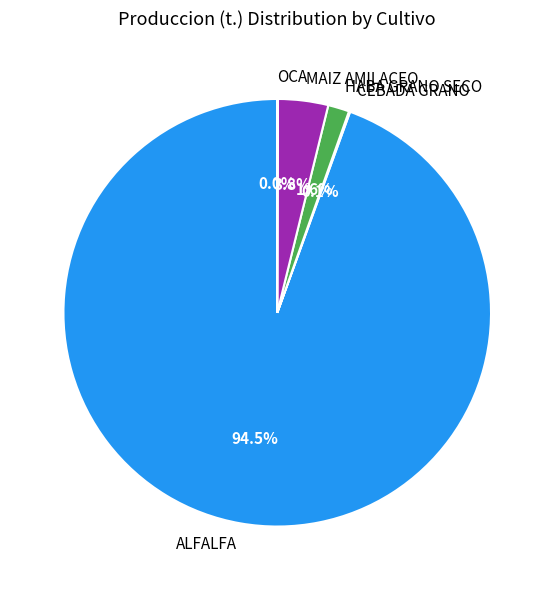

Is there a majority slice in this chart?

Yes